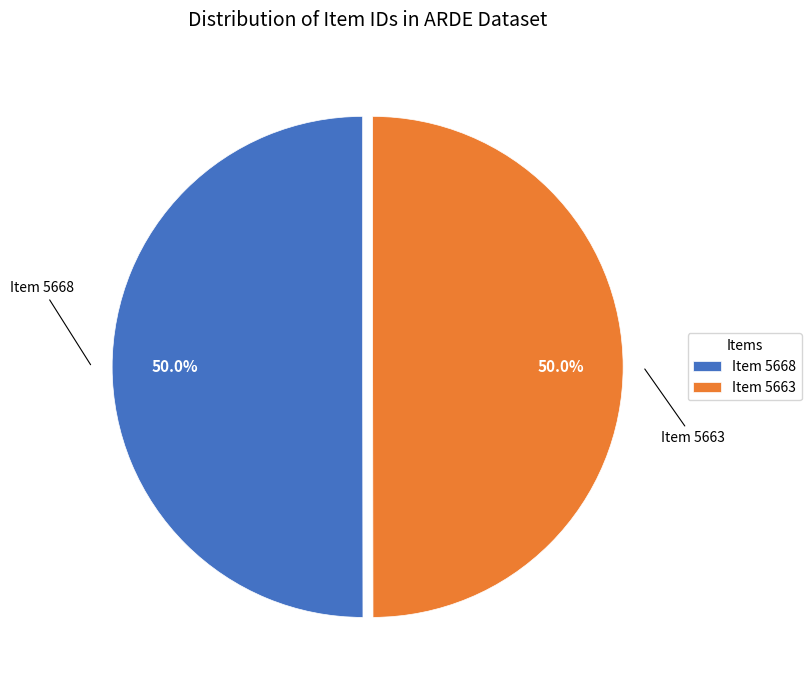

What percentage do Item 5663 and Item 5668 together represent?

100.0%